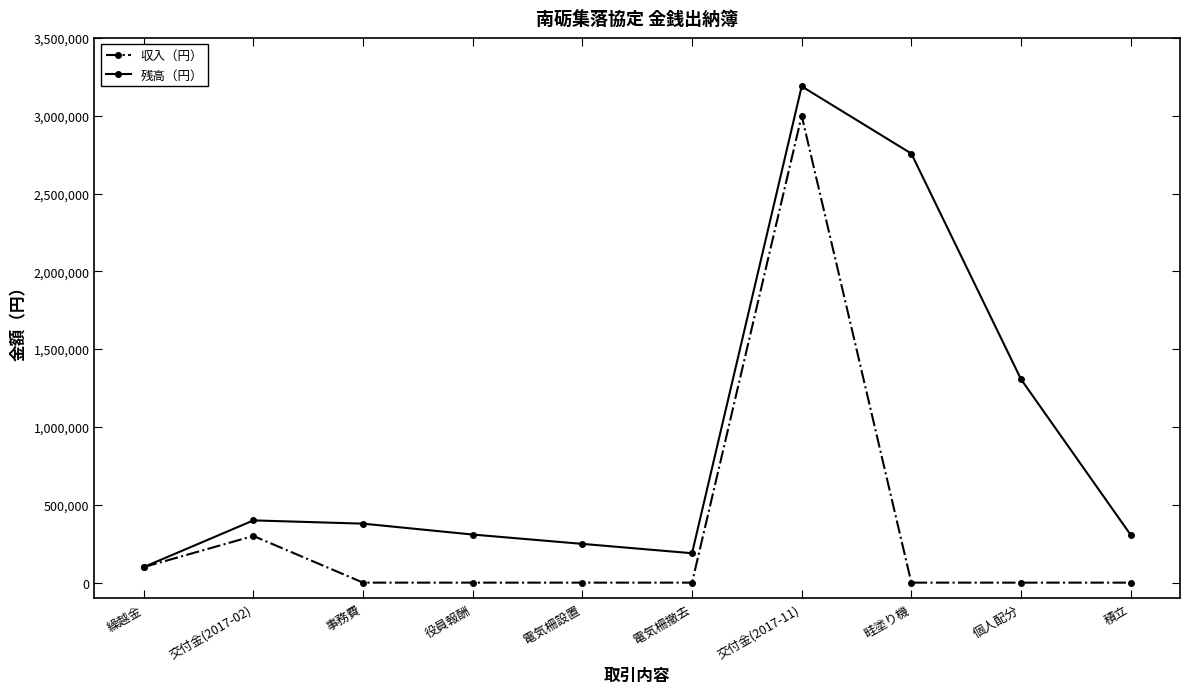

What is the label of the 4th point from the right?

交付金(2017-11)